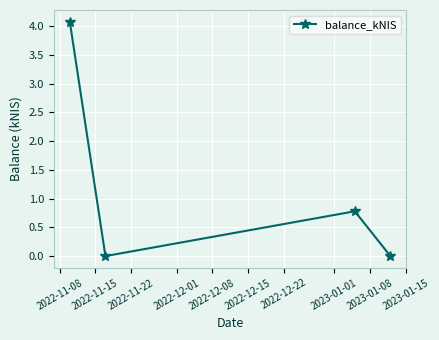

What is the maximum value shown in the chart?

4.1